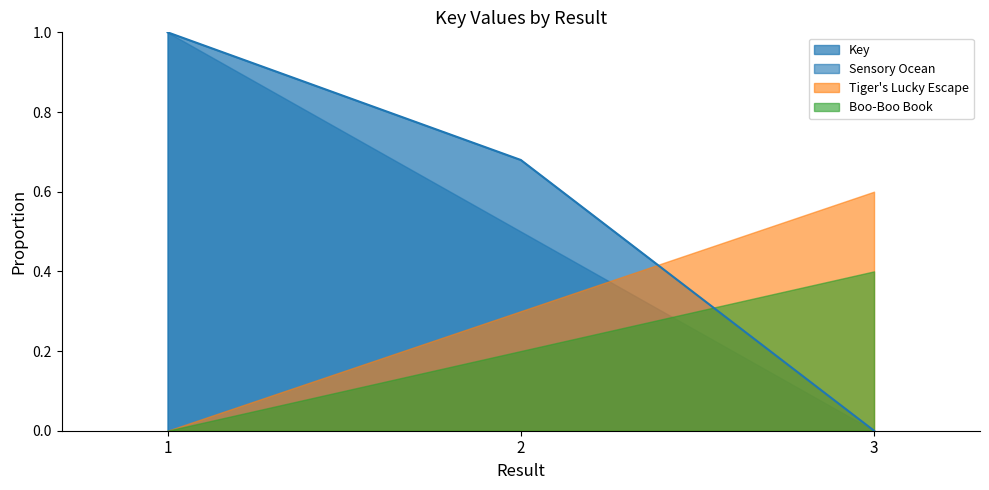

How many values are between 0 and 1?

3